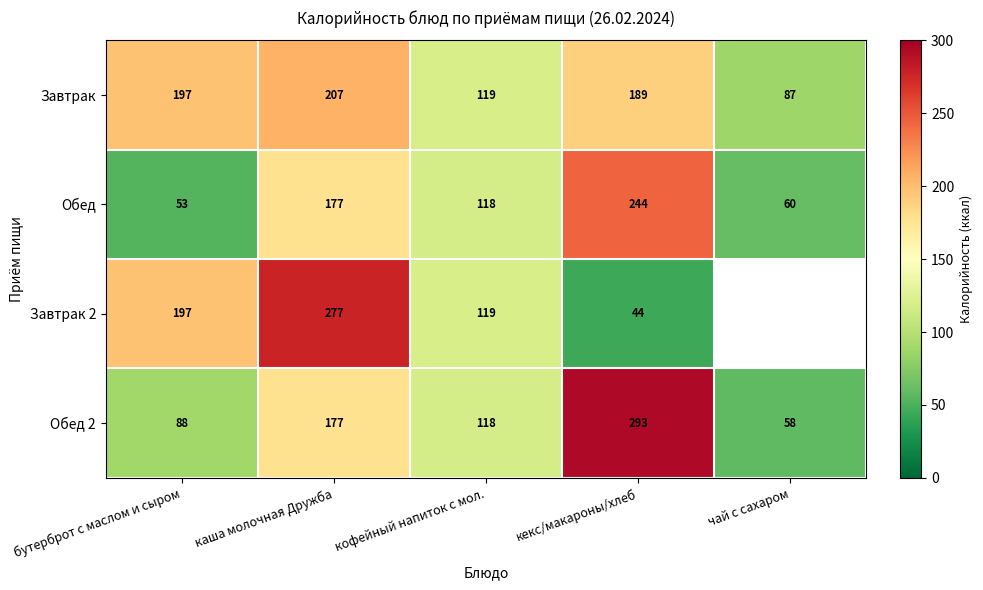

What is the smallest value displayed?

43.5